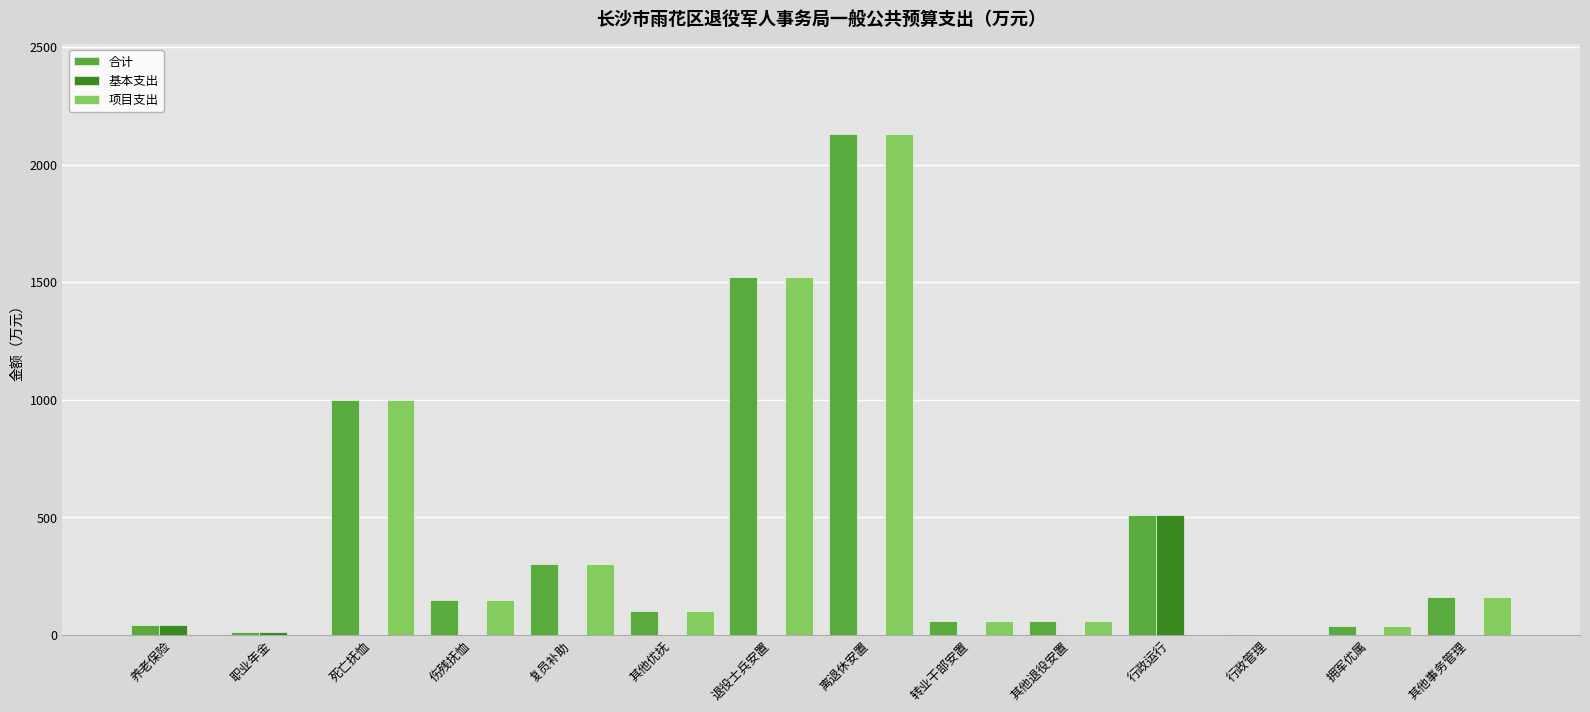

Between 行政运行 and 行政管理, which series saw the biggest shift?

基本支出